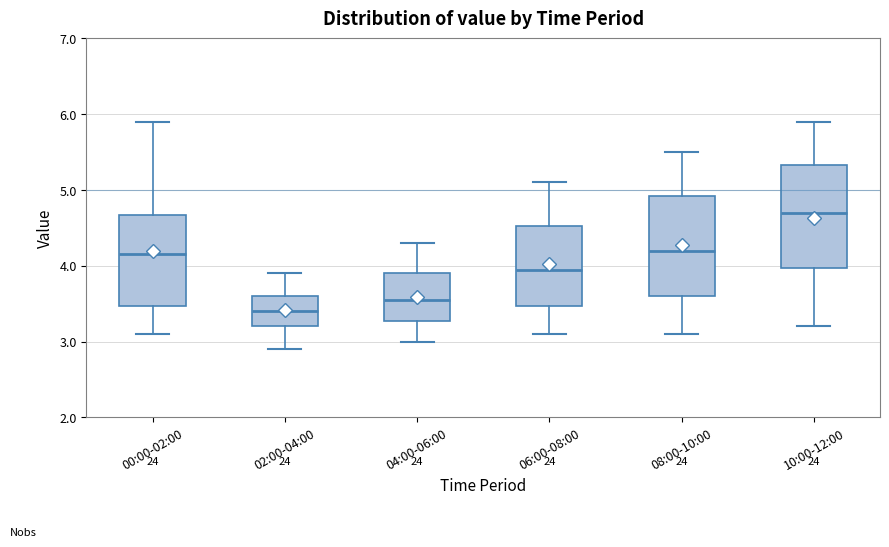

Where does the upper whisker of the box for 02:00-04:00 end on the y-axis? The values are not printed on the chart, so give them approximately, as read against the axis.

3.9